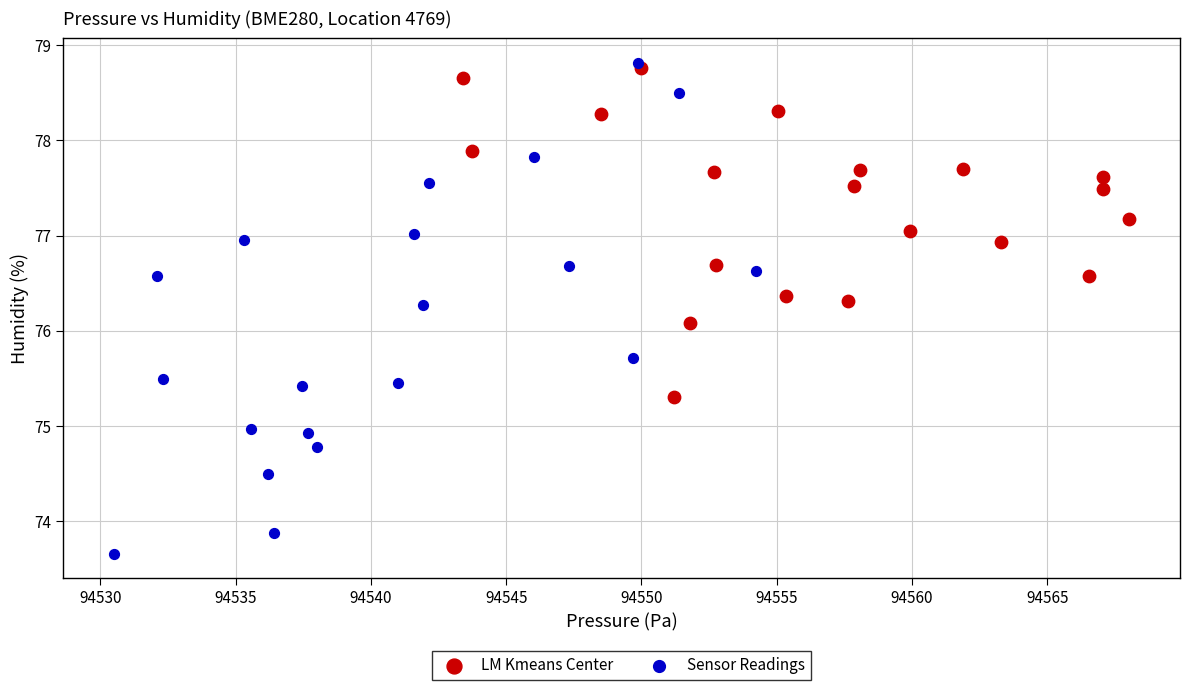

What are all the series names shown in the legend?

LM Kmeans Center, Sensor Readings